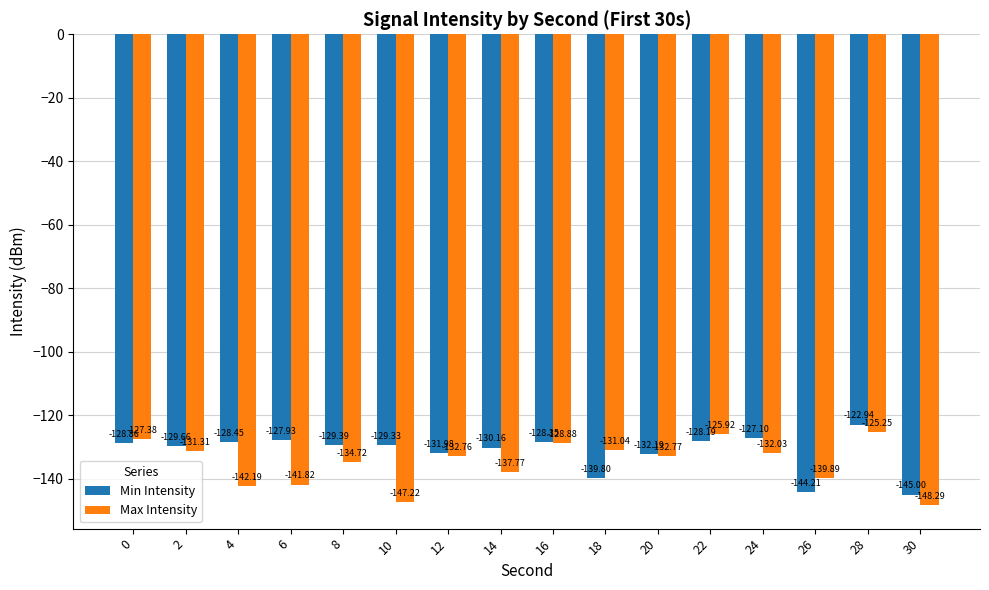

At which category is the sum across all series the highest?

28